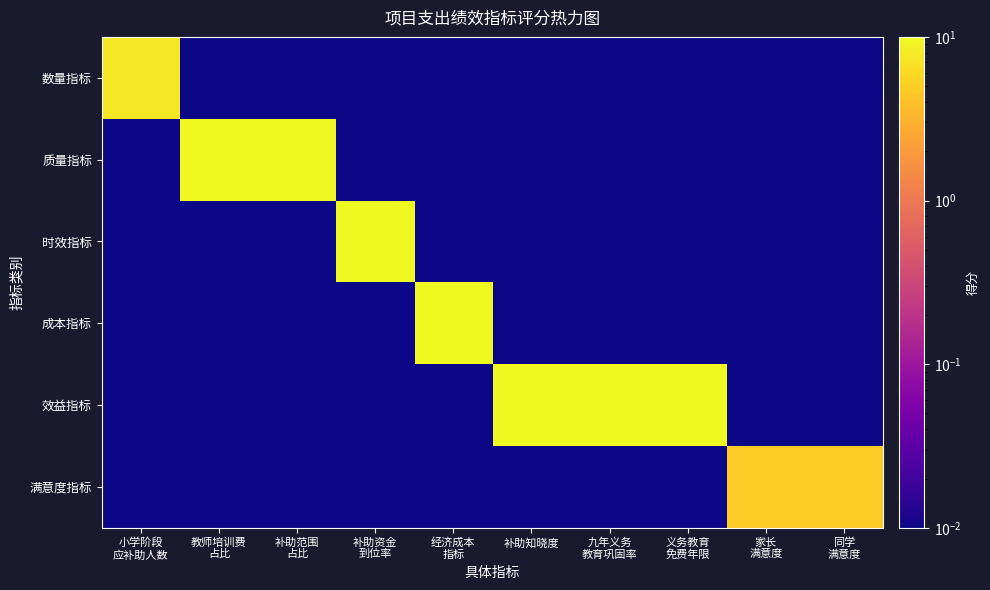

Which has a higher value, 同学
满意度 or 小学阶段
应补助人数?

小学阶段
应补助人数